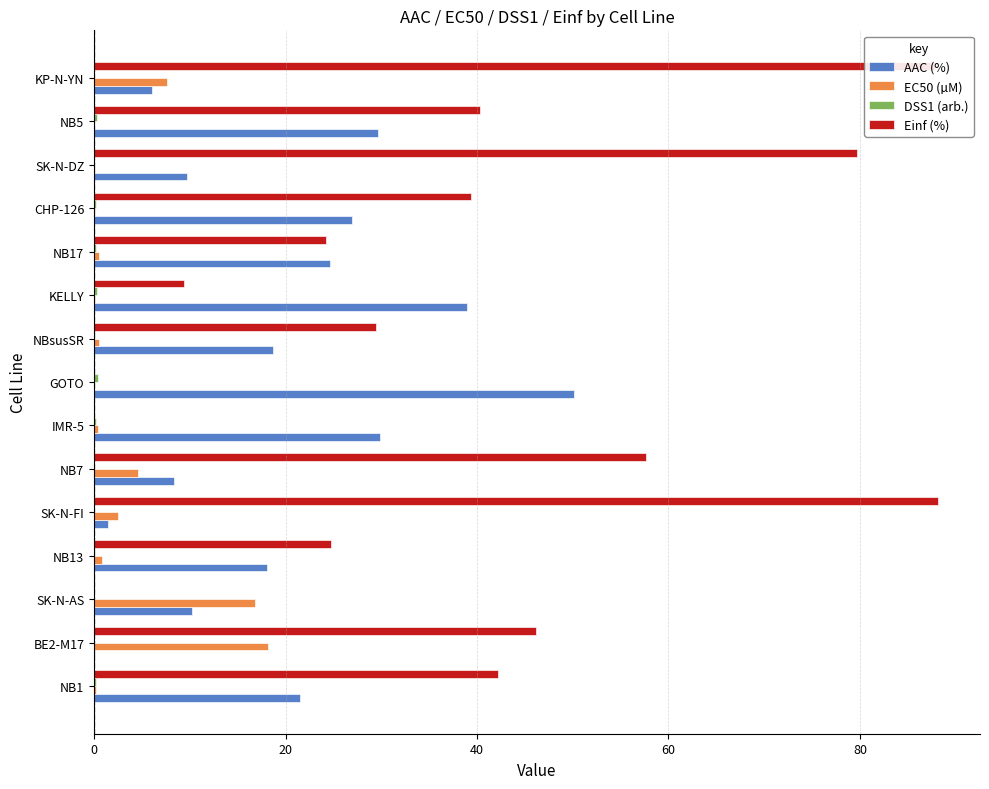

The Einf (%) series shows 0.0 at IMR-5. True or false?

True